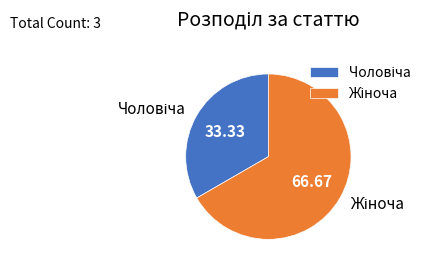

Is there a majority slice in this chart?

Yes